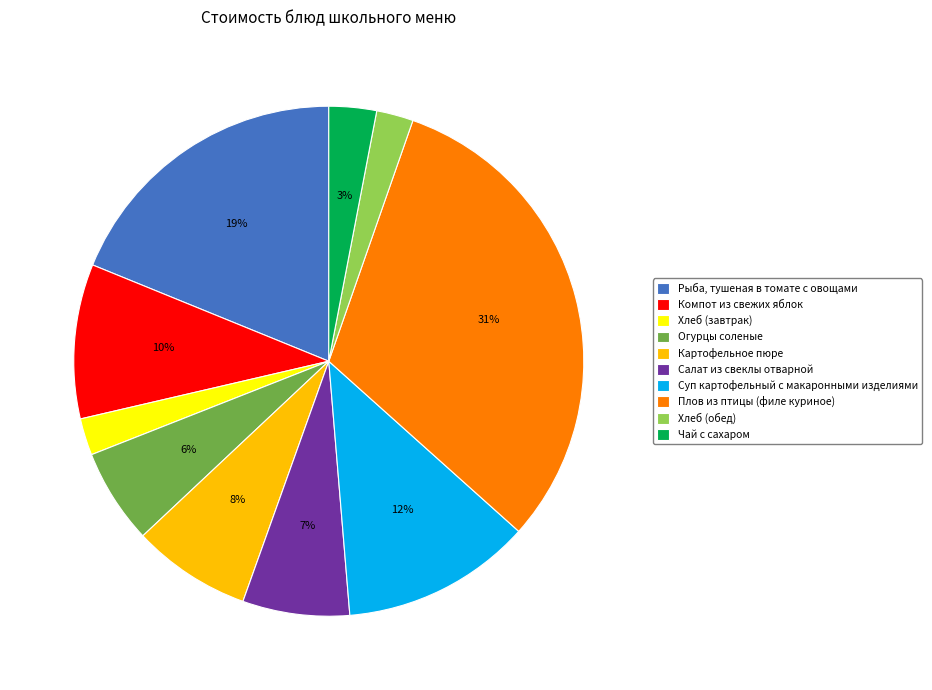

To the nearest percent, what portion does Огурцы соленые represent?

6%